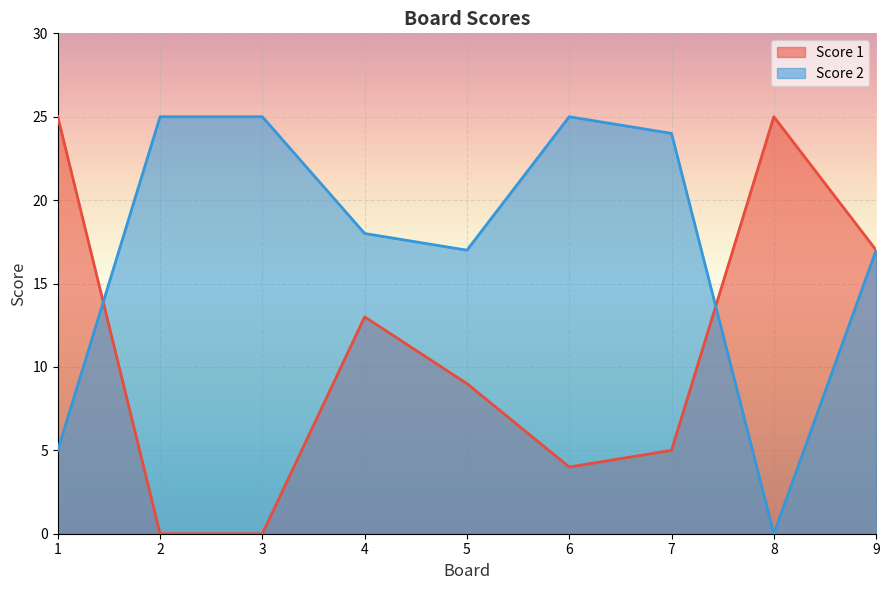

How many categories are shown in the chart?

9